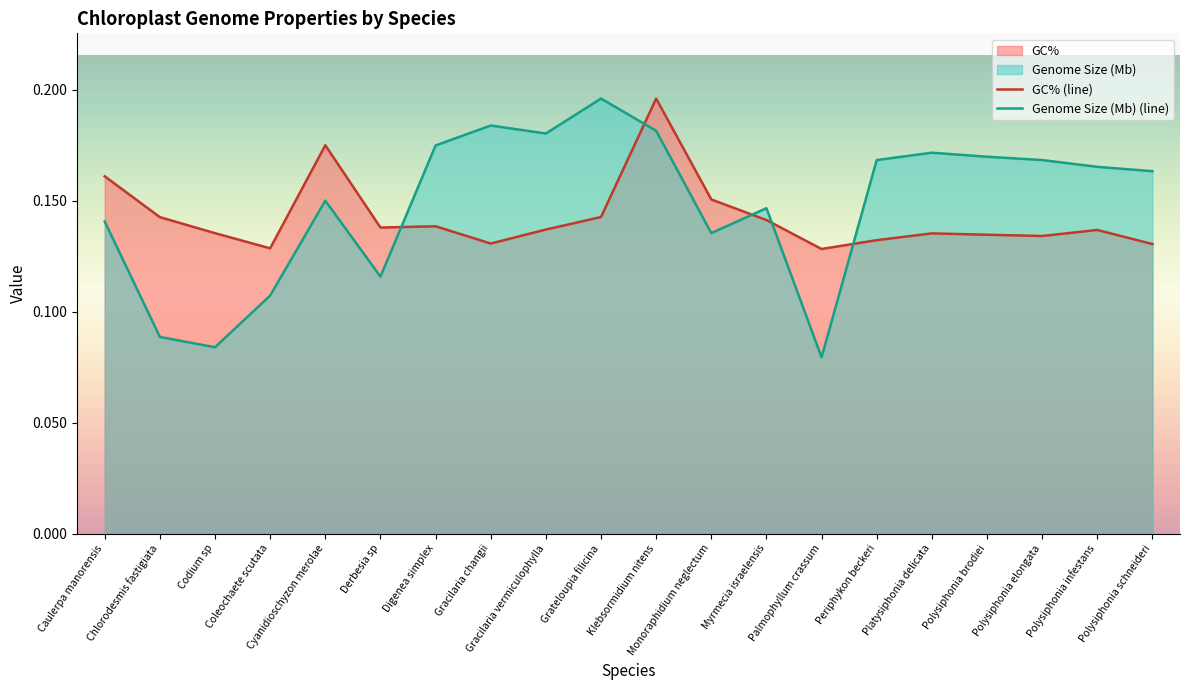

At which label is GC% (line) closest to 0?

Palmophyllum crassum